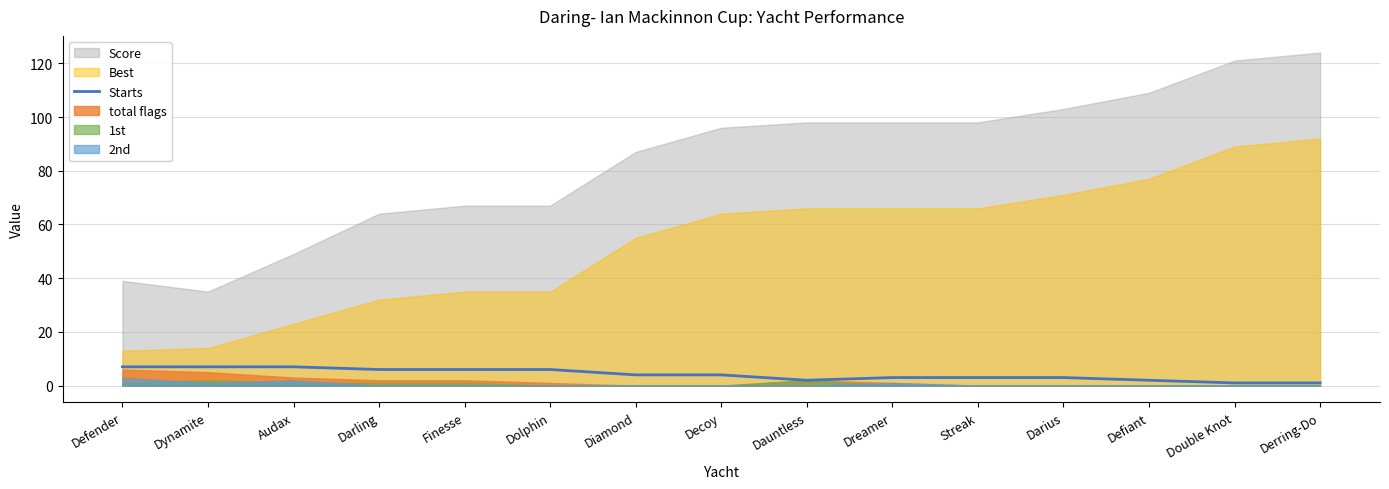

The value at Dynamite is 7. True or false?

True